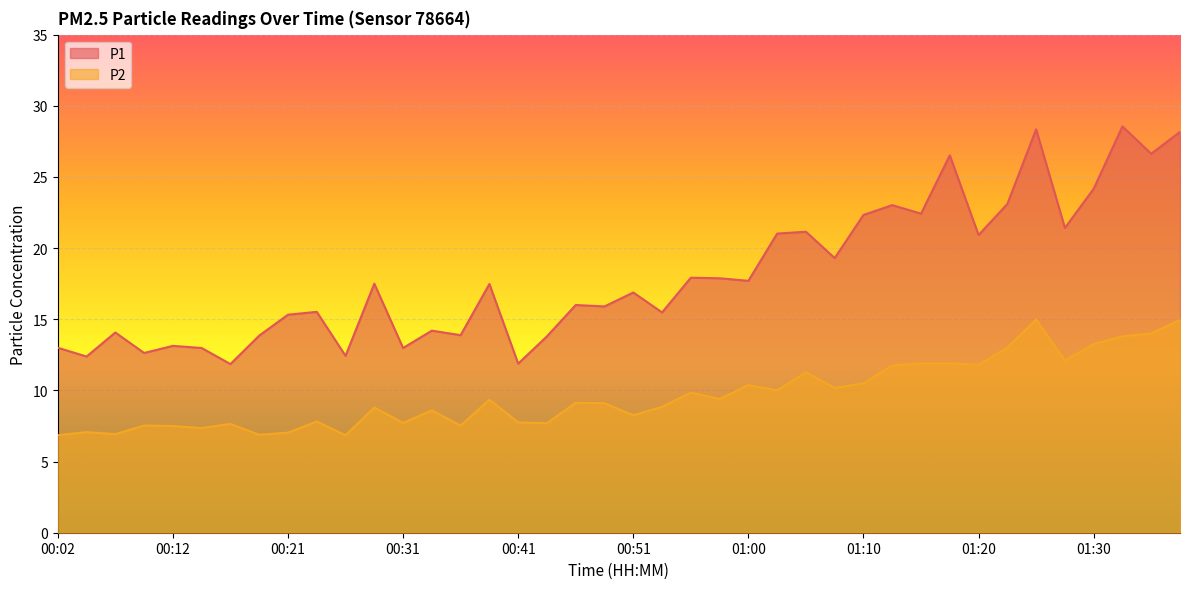

What is the difference between the P2 values at 01:13 and 00:26?

4.9